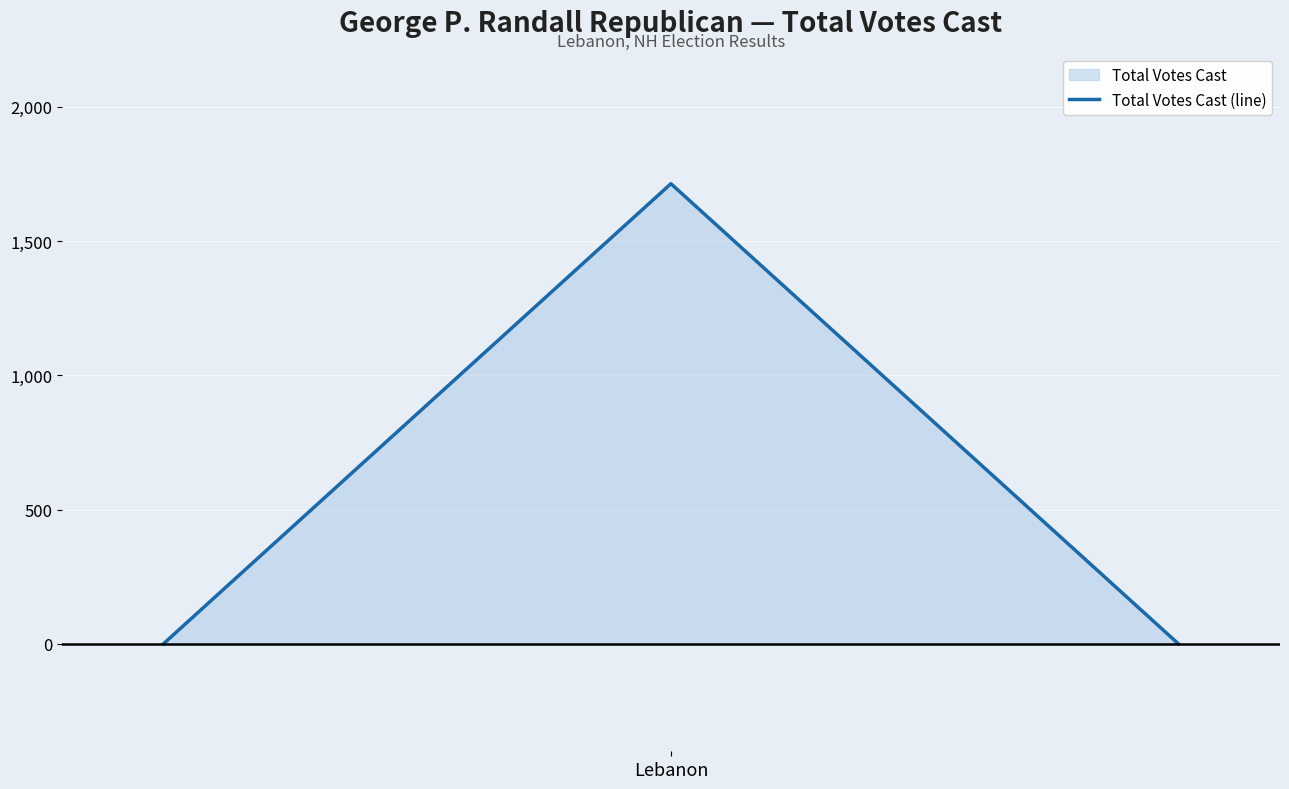

What is the sum of all values?

1714